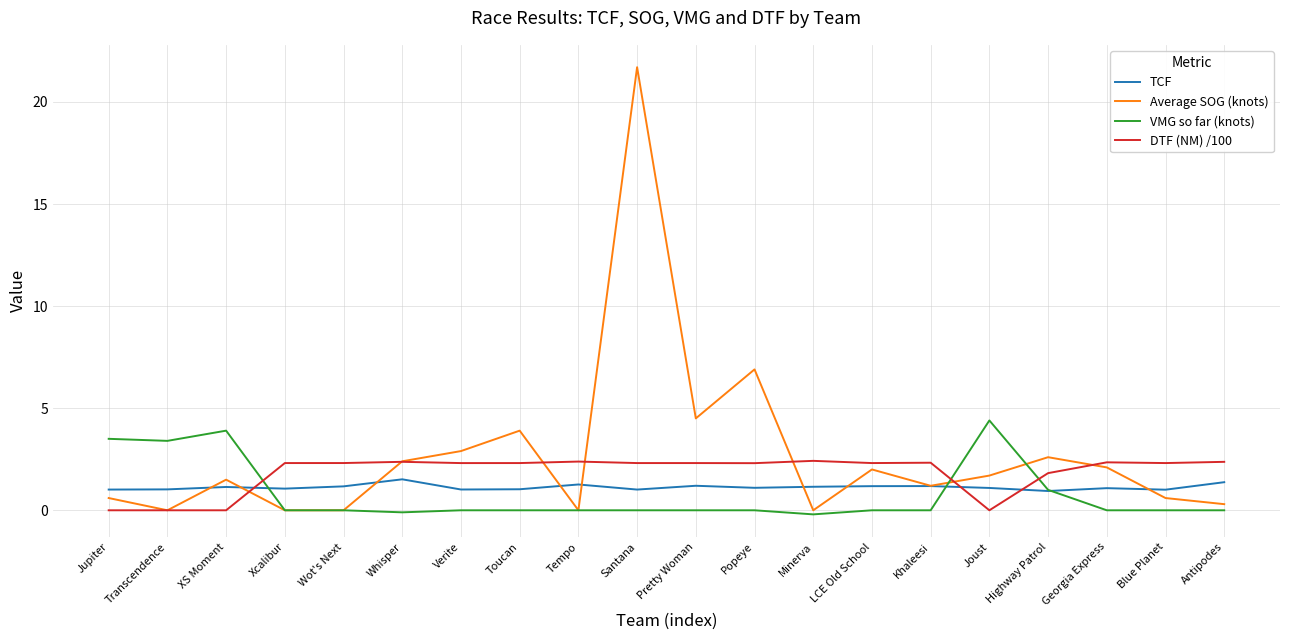

What is the minimum value for TCF?

0.9